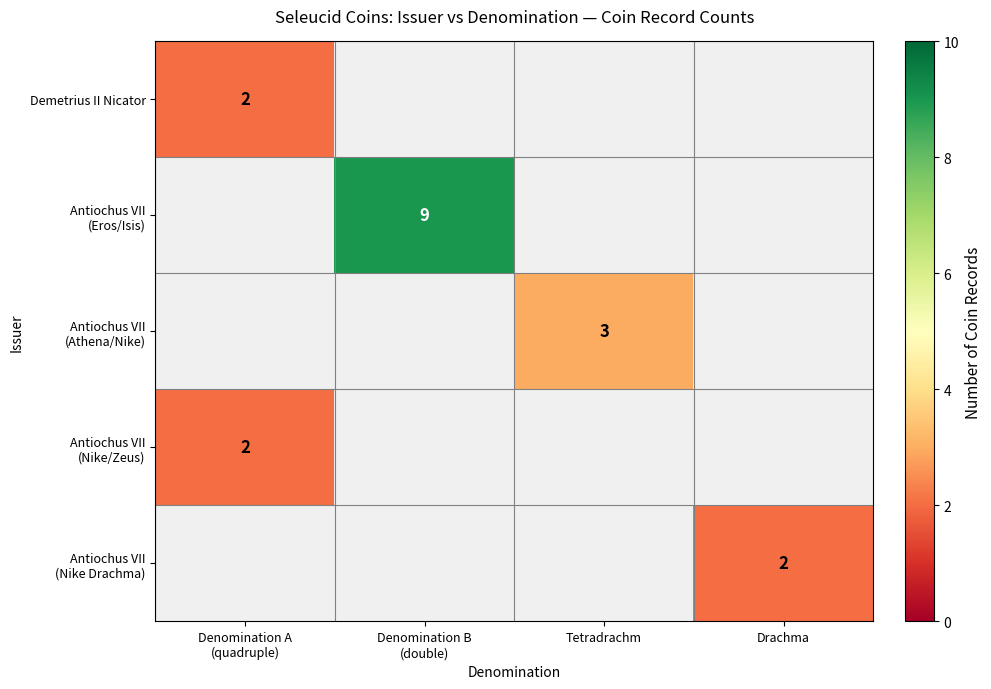

Between Drachma and Denomination B
(double), which is larger?

Denomination B
(double)